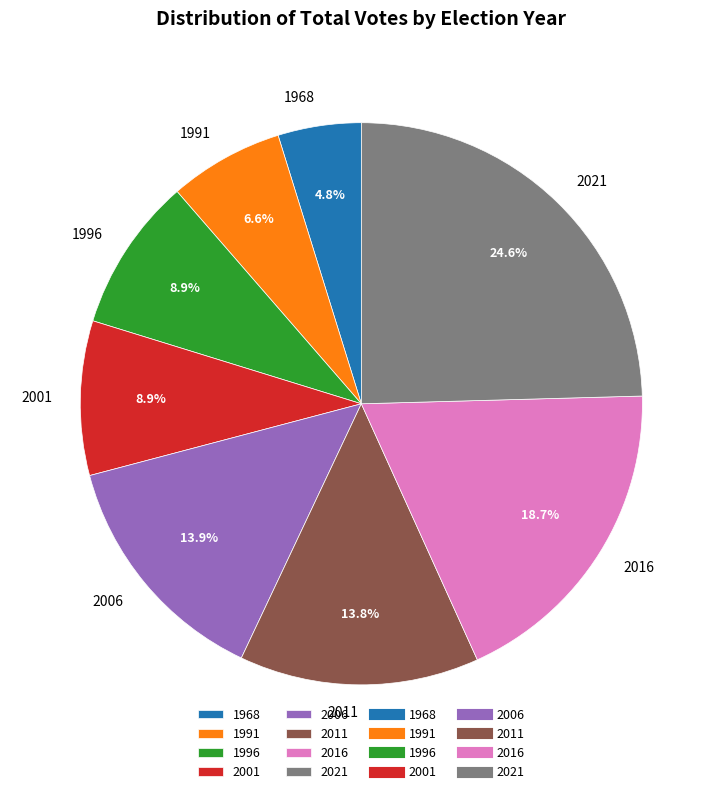

To the nearest percent, what percentage of the pie is 1996?

9%